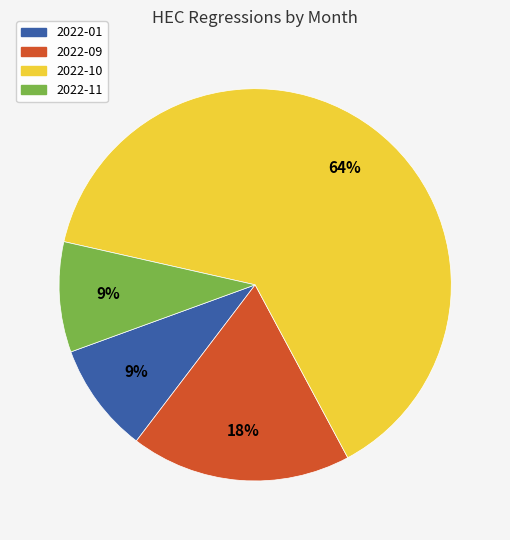

To the nearest percent, what is the combined percentage of 2022-10 and 2022-01?

73%